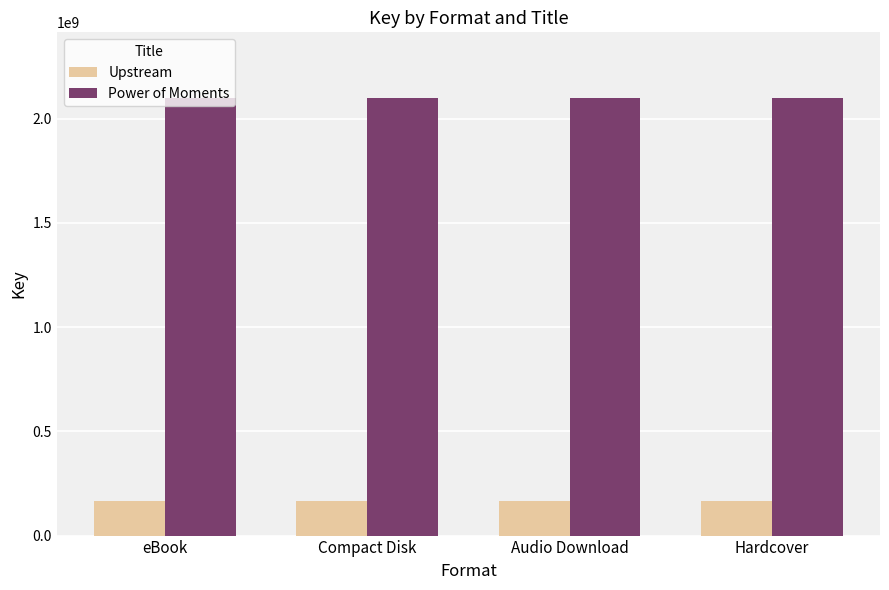

What is the approximate value of Upstream at Audio Download?

164404946